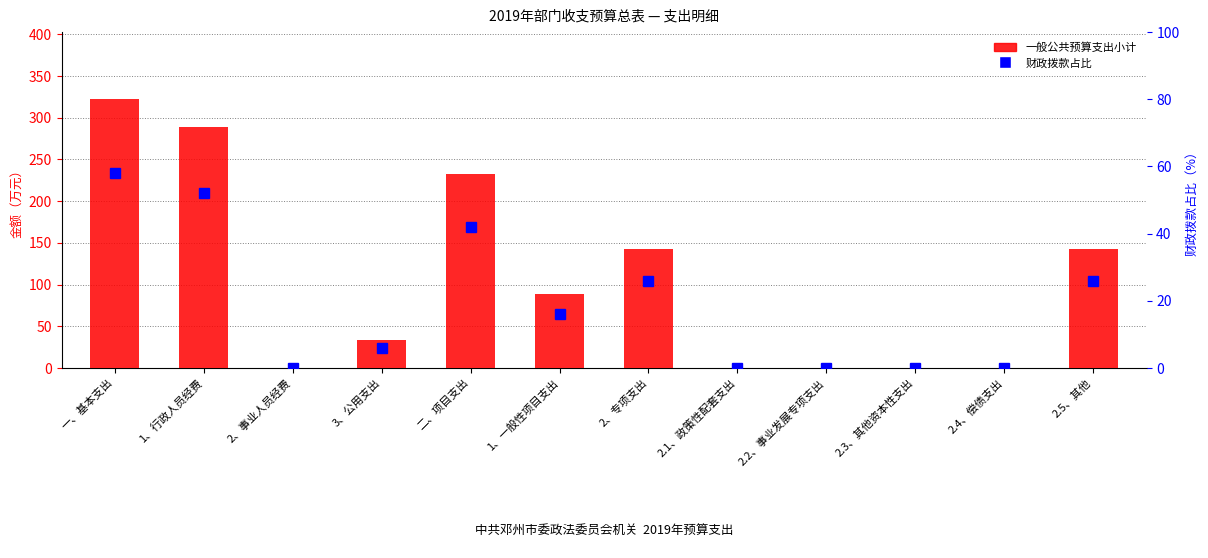

What are all the series names shown in the legend?

一般公共预算支出小计, 财政拨款占比